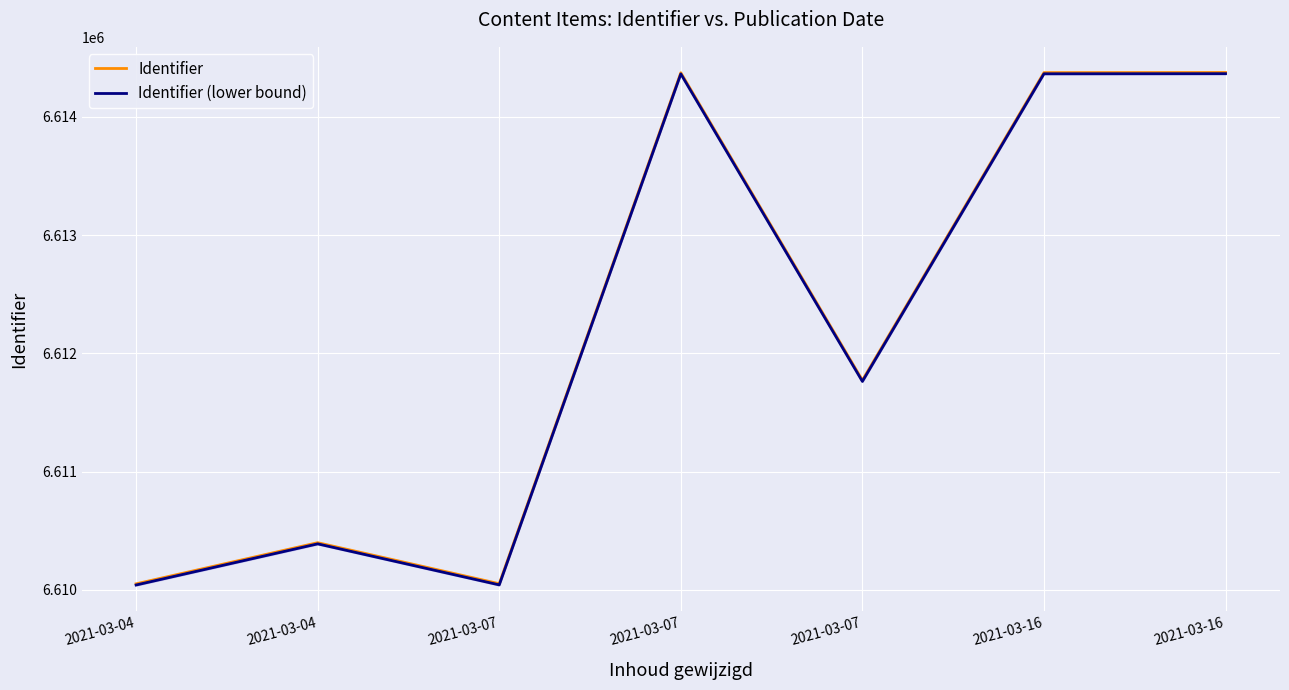

Which series has the largest total across all categories?

Identifier